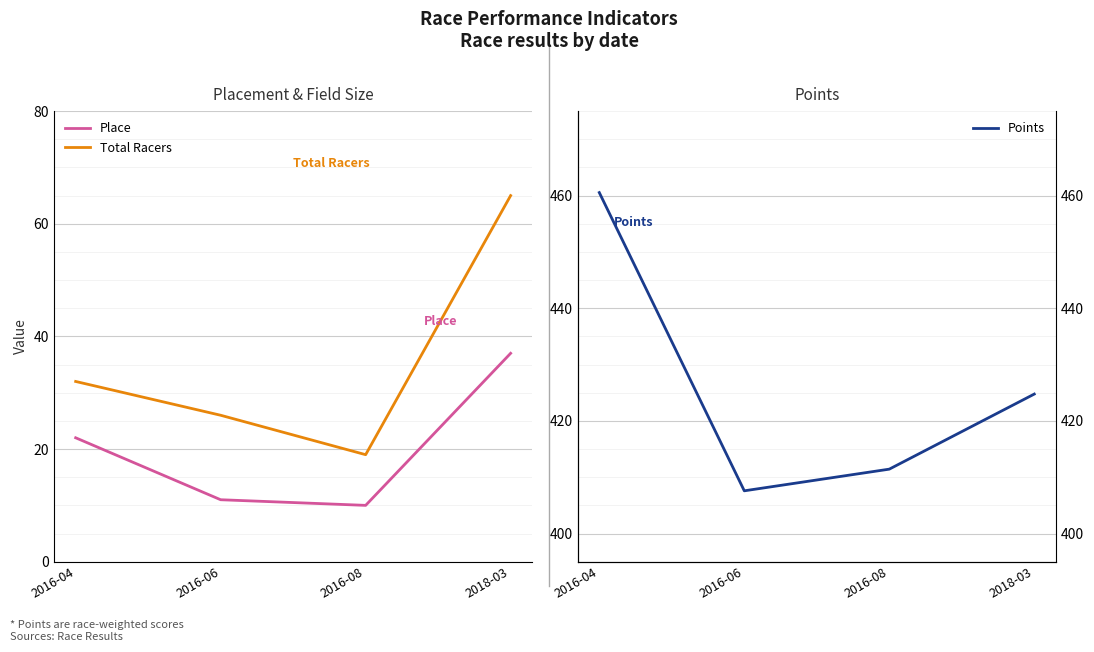

What is the minimum value for Total Racers?

19.0